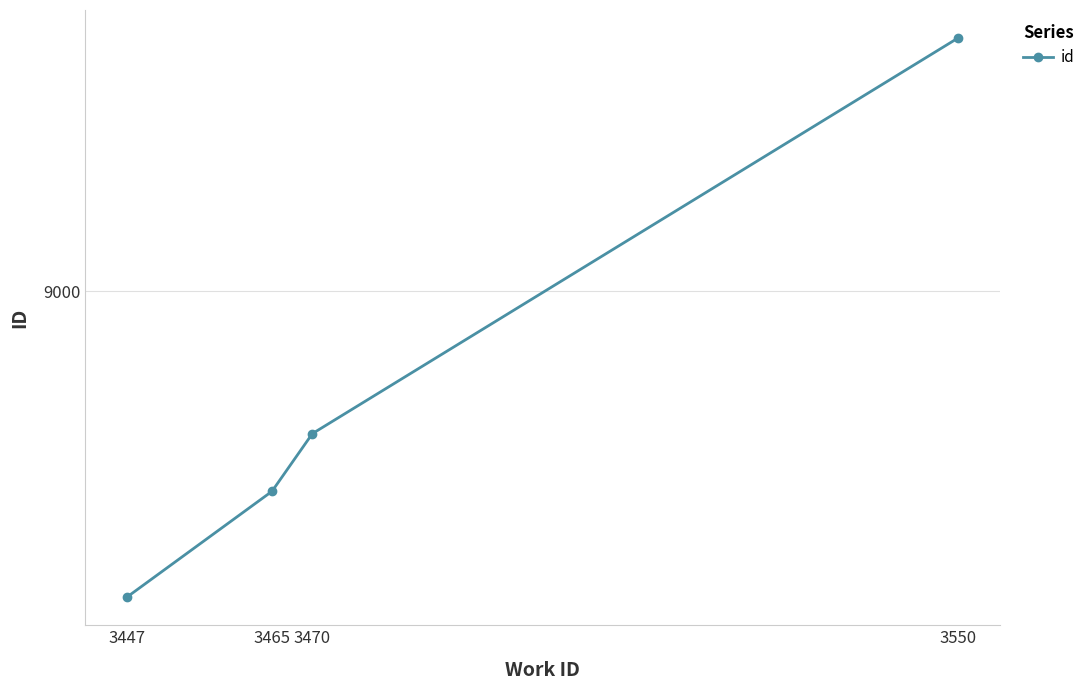

Read the value at 3470.

8894